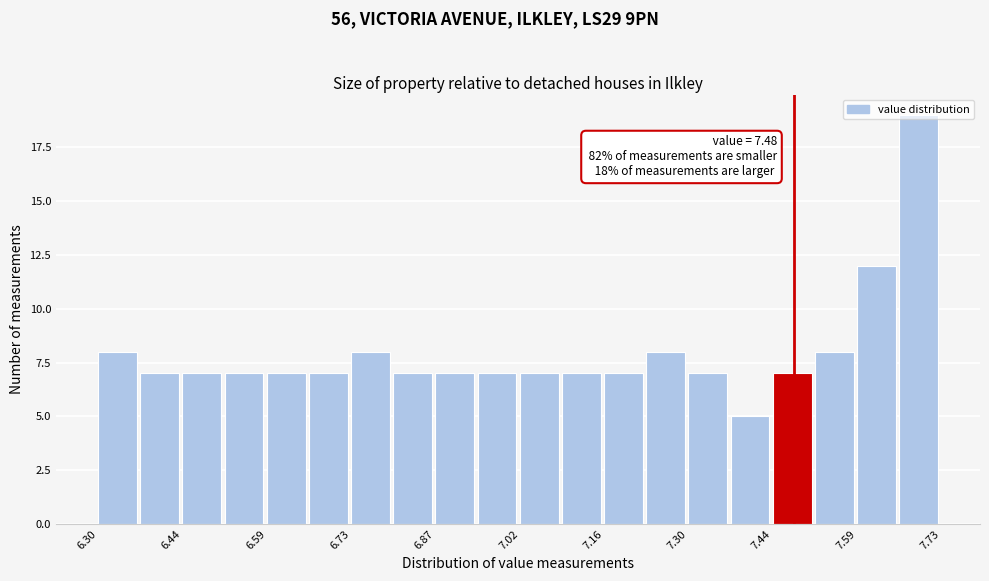

Read against the x-axis, roughly where is the centre of the tallest bar?

7.70